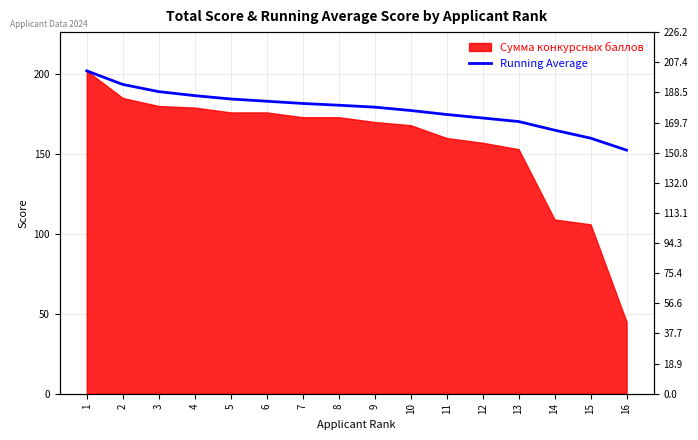

The chart shows a value of 255.2 at 13. True or false?

False